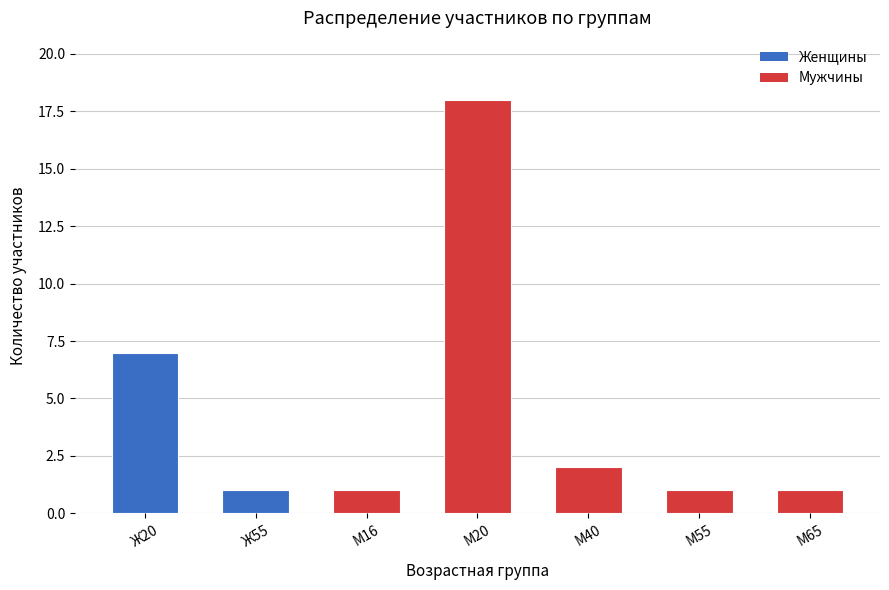

What position from the right is М20?

4